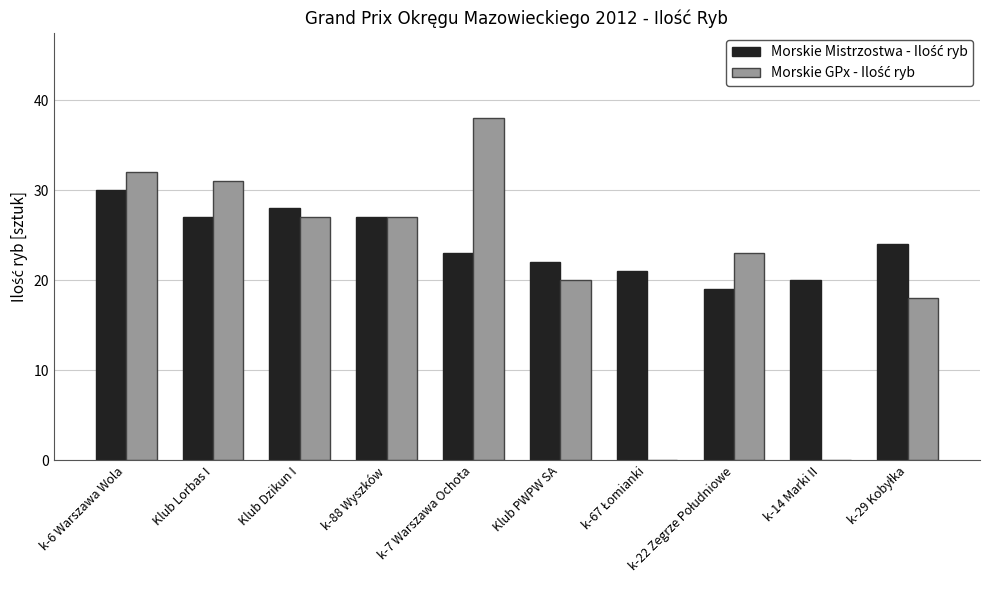

What is the maximum value shown in the chart?

38